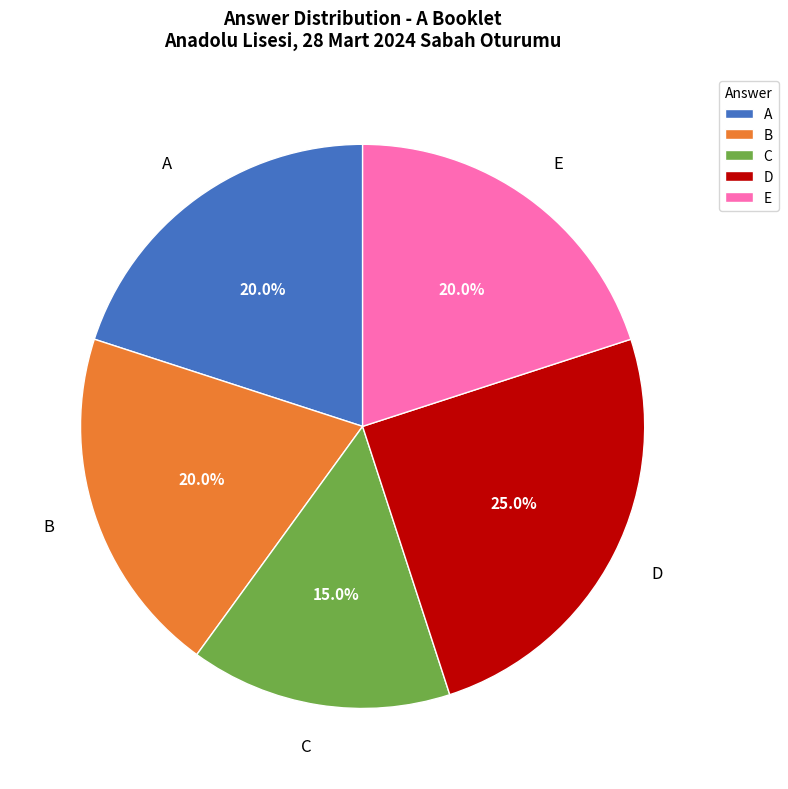

What is the largest slice in the pie chart?

D